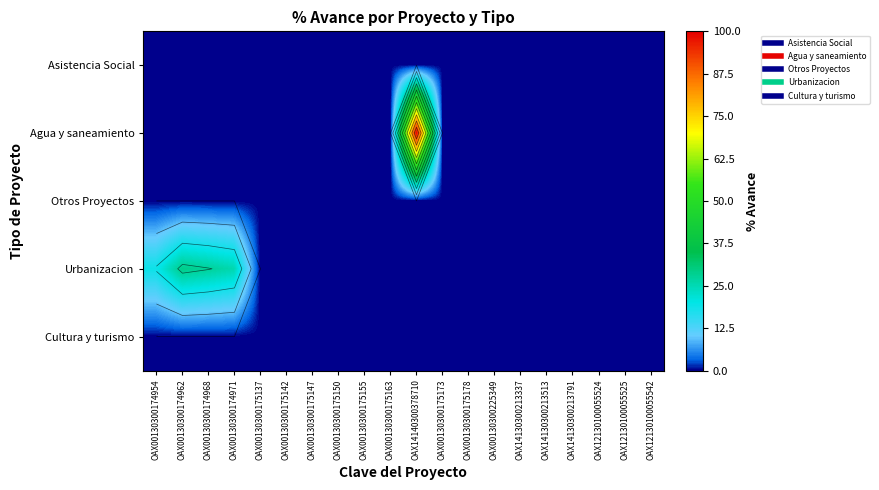

Which series has the largest range (max minus min)?

Agua y saneamiento